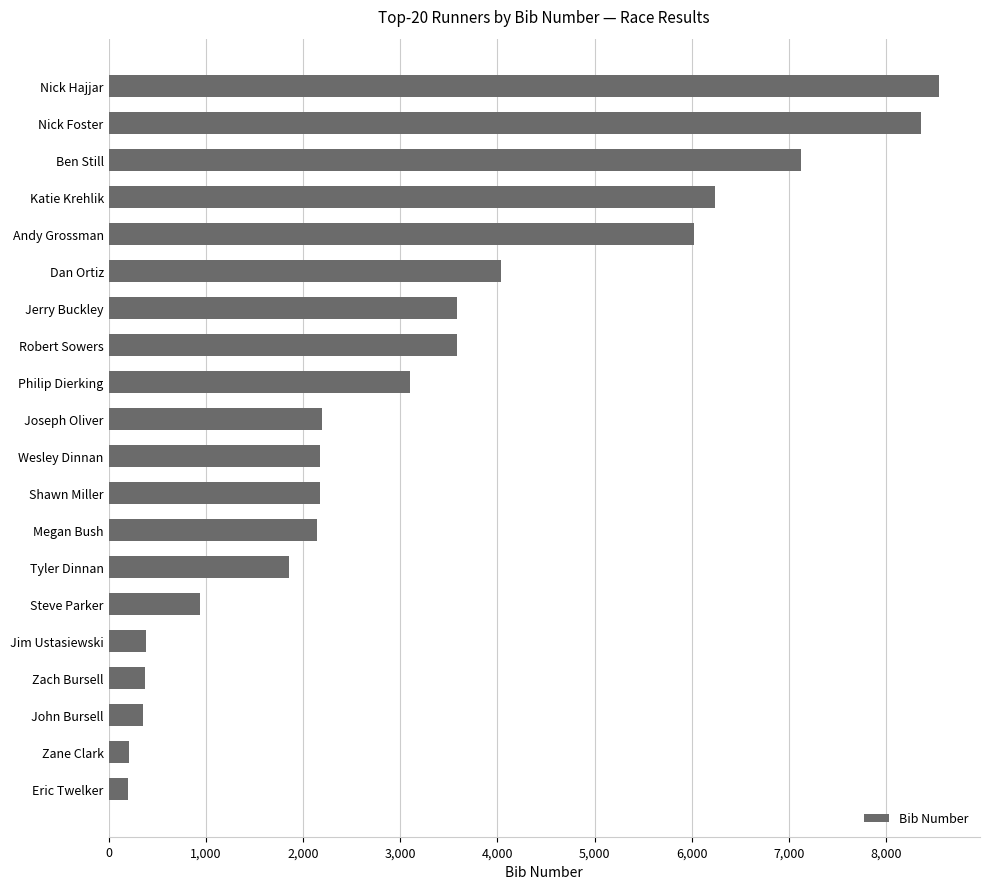

Between Nick Hajjar and Ben Still, which is larger?

Nick Hajjar